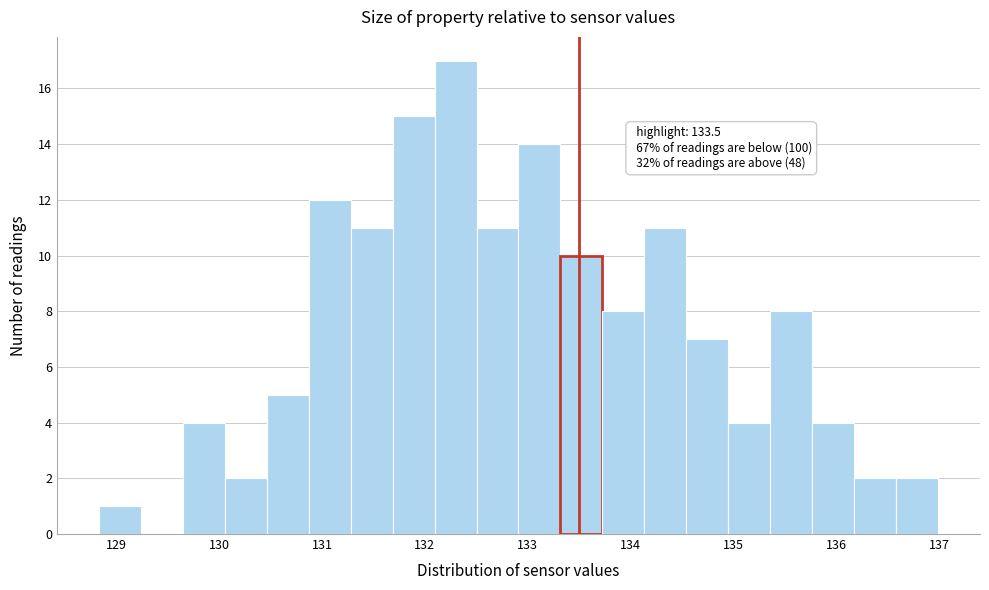

Which range on the x-axis has the tallest bar?

132.1 to 132.5